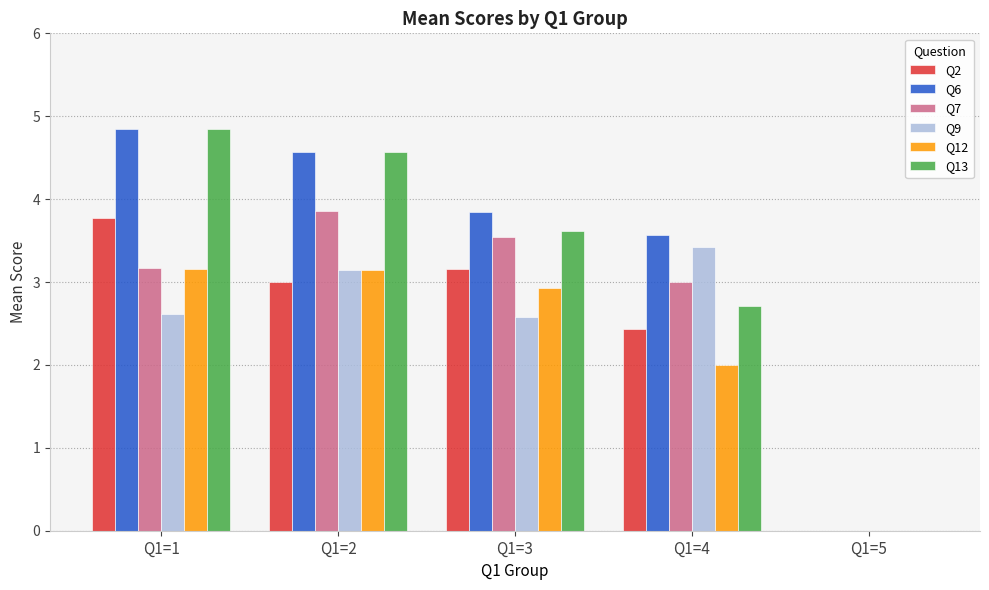

Is it true that Q12 equals 2.0 at Q1=4?

True